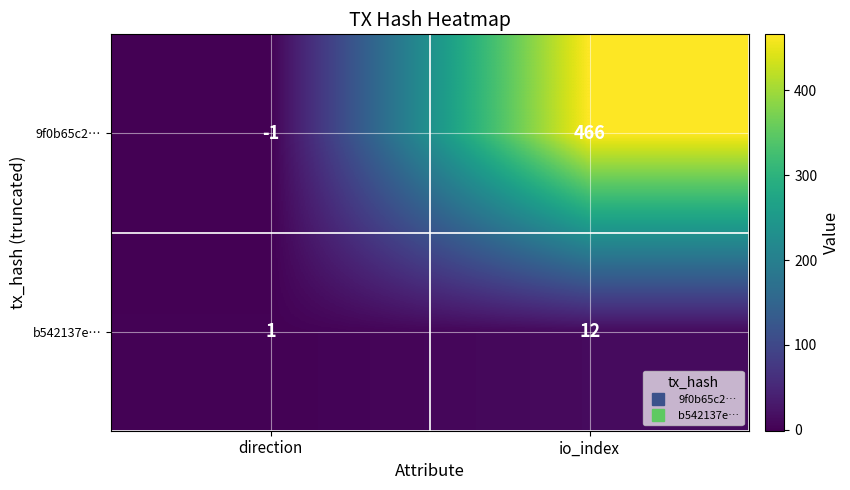

The b542137e… series shows 20 at io_index. True or false?

False